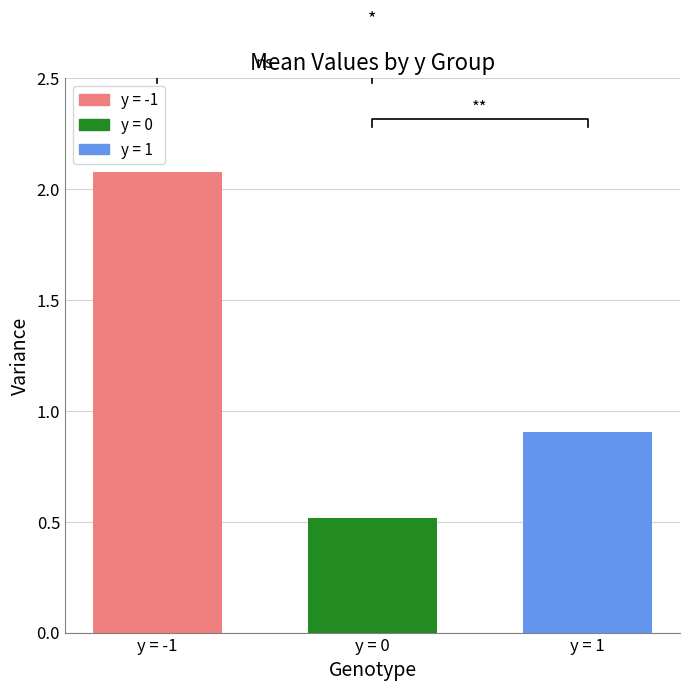

List the series in order of their overall mean, highest first.

y=-1, y=1, y=0